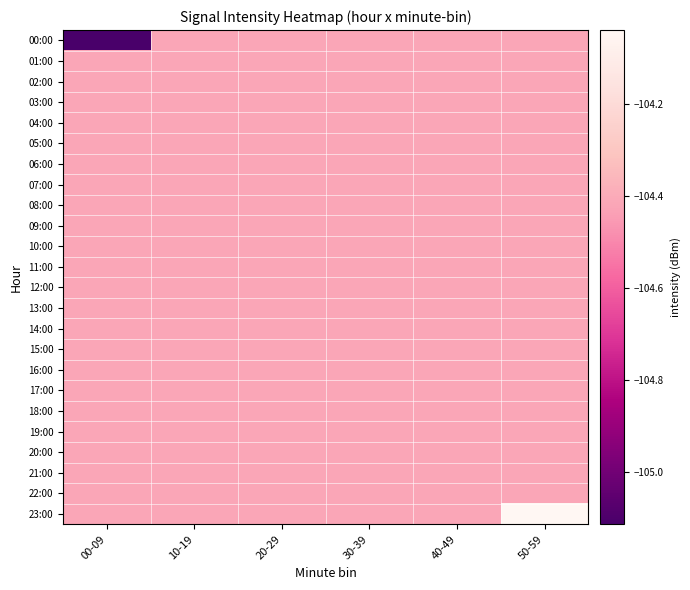

Reading right to left, extract all data points from this chart.

00:00: 50-59=-104.4	40-49=-104.4	30-39=-104.4	20-29=-104.4	10-19=-104.4	00-09=-105.1
01:00: 50-59=-104.4	40-49=-104.4	30-39=-104.4	20-29=-104.4	10-19=-104.4	00-09=-104.4
02:00: 50-59=-104.4	40-49=-104.4	30-39=-104.4	20-29=-104.4	10-19=-104.4	00-09=-104.4
03:00: 50-59=-104.4	40-49=-104.4	30-39=-104.4	20-29=-104.4	10-19=-104.4	00-09=-104.4
04:00: 50-59=-104.4	40-49=-104.4	30-39=-104.4	20-29=-104.4	10-19=-104.4	00-09=-104.4
05:00: 50-59=-104.4	40-49=-104.4	30-39=-104.4	20-29=-104.4	10-19=-104.4	00-09=-104.4
06:00: 50-59=-104.4	40-49=-104.4	30-39=-104.4	20-29=-104.4	10-19=-104.4	00-09=-104.4
07:00: 50-59=-104.4	40-49=-104.4	30-39=-104.4	20-29=-104.4	10-19=-104.4	00-09=-104.4
08:00: 50-59=-104.4	40-49=-104.4	30-39=-104.4	20-29=-104.4	10-19=-104.4	00-09=-104.4
09:00: 50-59=-104.4	40-49=-104.4	30-39=-104.4	20-29=-104.4	10-19=-104.4	00-09=-104.4
10:00: 50-59=-104.4	40-49=-104.4	30-39=-104.4	20-29=-104.4	10-19=-104.4	00-09=-104.4
11:00: 50-59=-104.4	40-49=-104.4	30-39=-104.4	20-29=-104.4	10-19=-104.4	00-09=-104.4
12:00: 50-59=-104.4	40-49=-104.4	30-39=-104.4	20-29=-104.4	10-19=-104.4	00-09=-104.4
13:00: 50-59=-104.4	40-49=-104.4	30-39=-104.4	20-29=-104.4	10-19=-104.4	00-09=-104.4
14:00: 50-59=-104.4	40-49=-104.4	30-39=-104.4	20-29=-104.4	10-19=-104.4	00-09=-104.4
15:00: 50-59=-104.4	40-49=-104.4	30-39=-104.4	20-29=-104.4	10-19=-104.4	00-09=-104.4
16:00: 50-59=-104.4	40-49=-104.4	30-39=-104.4	20-29=-104.4	10-19=-104.4	00-09=-104.4
17:00: 50-59=-104.4	40-49=-104.4	30-39=-104.4	20-29=-104.4	10-19=-104.4	00-09=-104.4
18:00: 50-59=-104.4	40-49=-104.4	30-39=-104.4	20-29=-104.4	10-19=-104.4	00-09=-104.4
19:00: 50-59=-104.4	40-49=-104.4	30-39=-104.4	20-29=-104.4	10-19=-104.4	00-09=-104.4
20:00: 50-59=-104.4	40-49=-104.4	30-39=-104.4	20-29=-104.4	10-19=-104.4	00-09=-104.4
21:00: 50-59=-104.4	40-49=-104.4	30-39=-104.4	20-29=-104.4	10-19=-104.4	00-09=-104.4
22:00: 50-59=-104.4	40-49=-104.4	30-39=-104.4	20-29=-104.4	10-19=-104.4	00-09=-104.4
23:00: 50-59=-104.0	40-49=-104.4	30-39=-104.4	20-29=-104.4	10-19=-104.4	00-09=-104.4